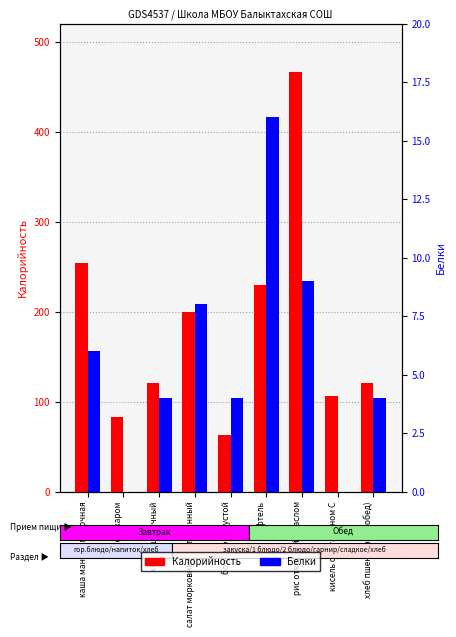

What is the total value across all series at чай с сахаром?

83